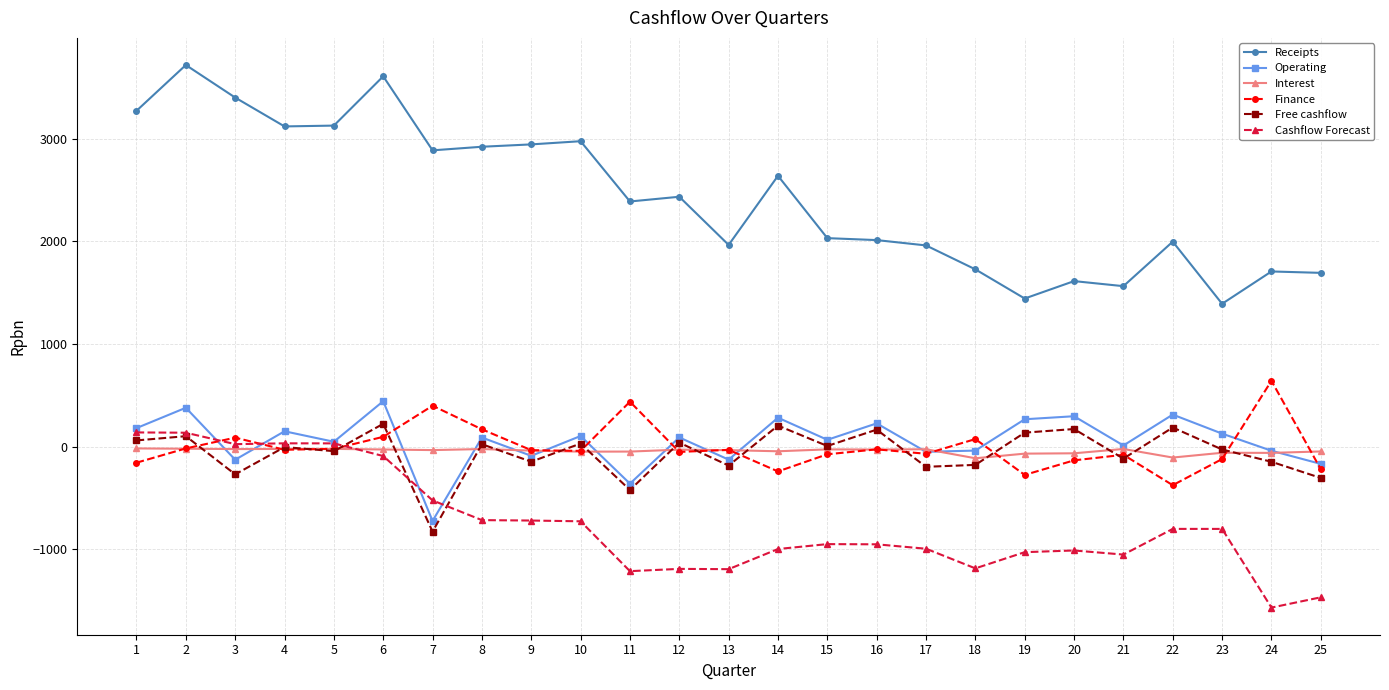

Is it true that Operating equals 443.0 at 6?

True